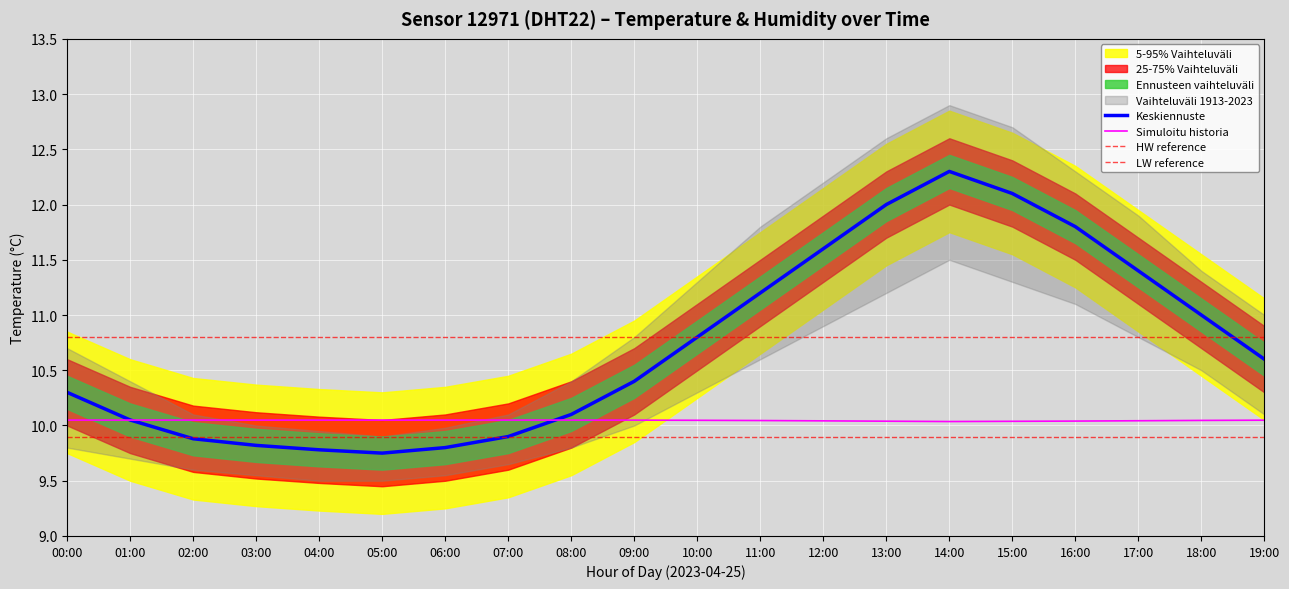

What value does the humidity series have at 01:00?

10.0